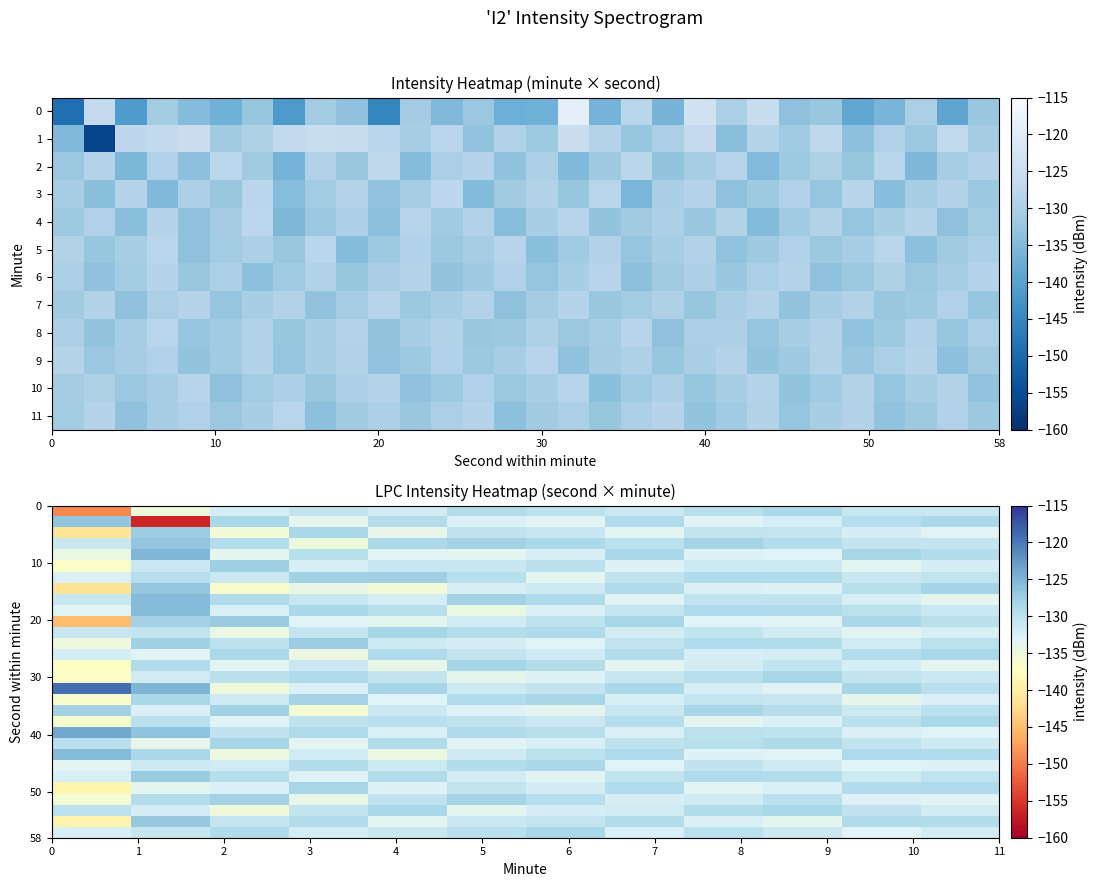

Count the number of data series in this chart.

30